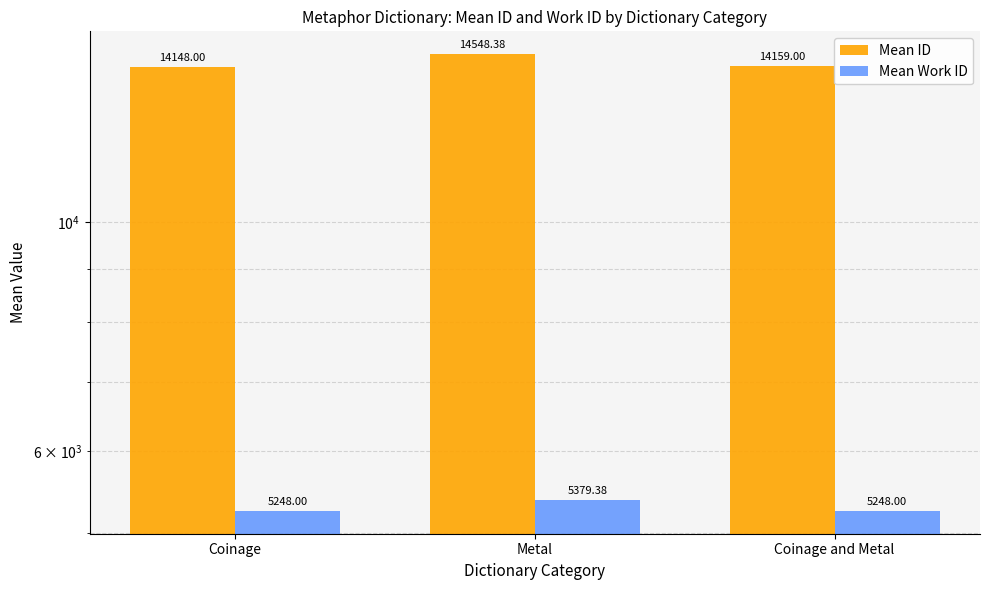

What is the average value of the Mean ID series?

14285.1